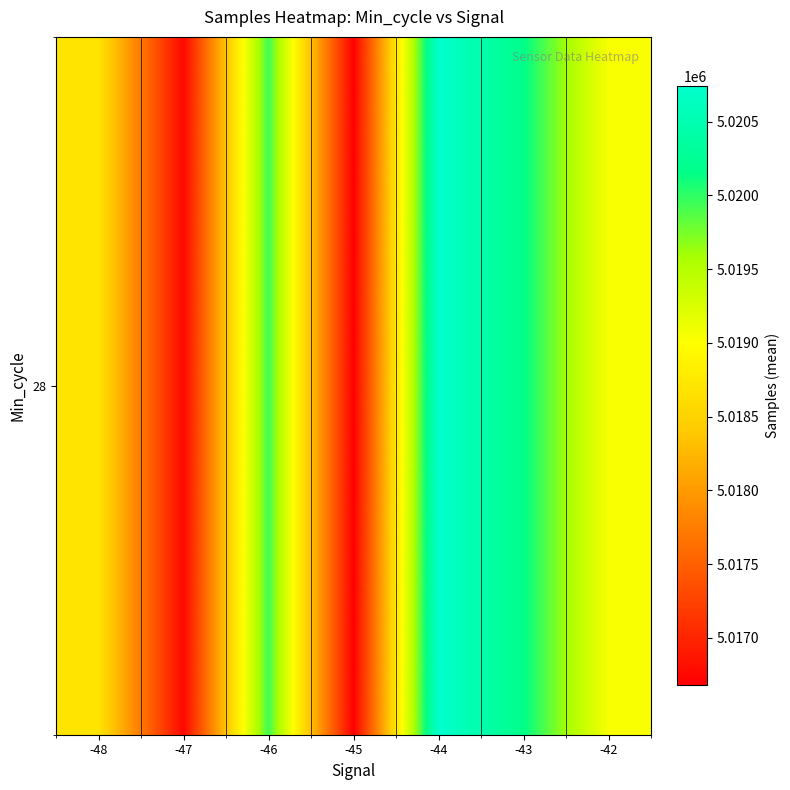

Rank the categories by value from highest to lowest.

-44, -43, -46, -42, -48, -47, -45